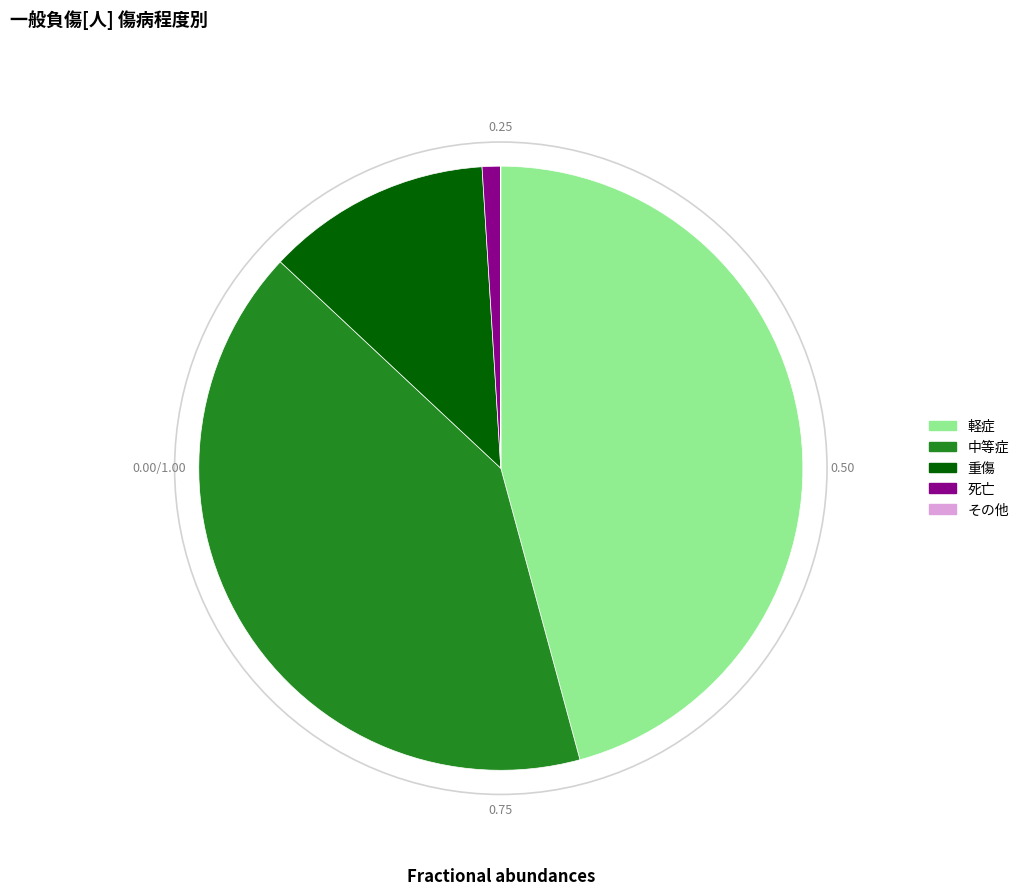

The 死亡 slice represents 1% of the pie. True or false?

True